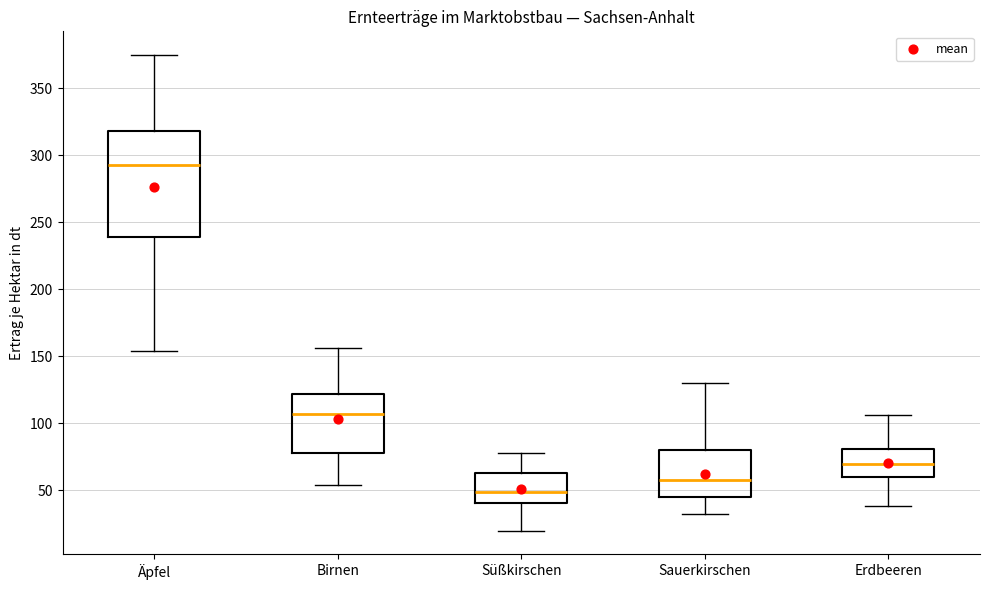

Reading left to right, read every box against the y-axis: the position of its median line, the range the box covers, and the ends of its whiskers. The values are not printed on the chart, so give them approximately, as read against the axis.

Äpfel: median 295, box 240 to 320, whiskers 155 to 375
Birnen: median 105, box 80 to 120, whiskers 55 to 155
Süßkirschen: median 50, box 40 to 65, whiskers 20 to 80
Sauerkirschen: median 60, box 45 to 80, whiskers 30 to 130
Erdbeeren: median 70, box 60 to 80, whiskers 40 to 105